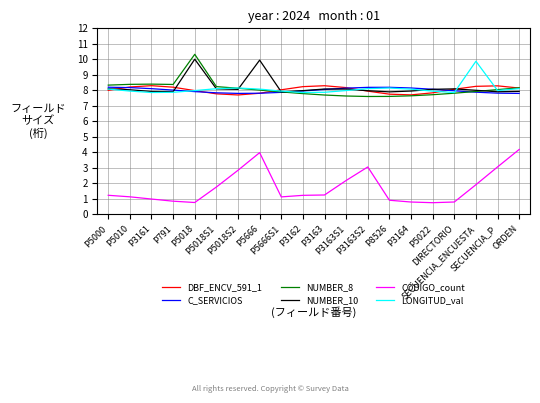

Which series has the largest range (max minus min)?

CÓDIGO_count